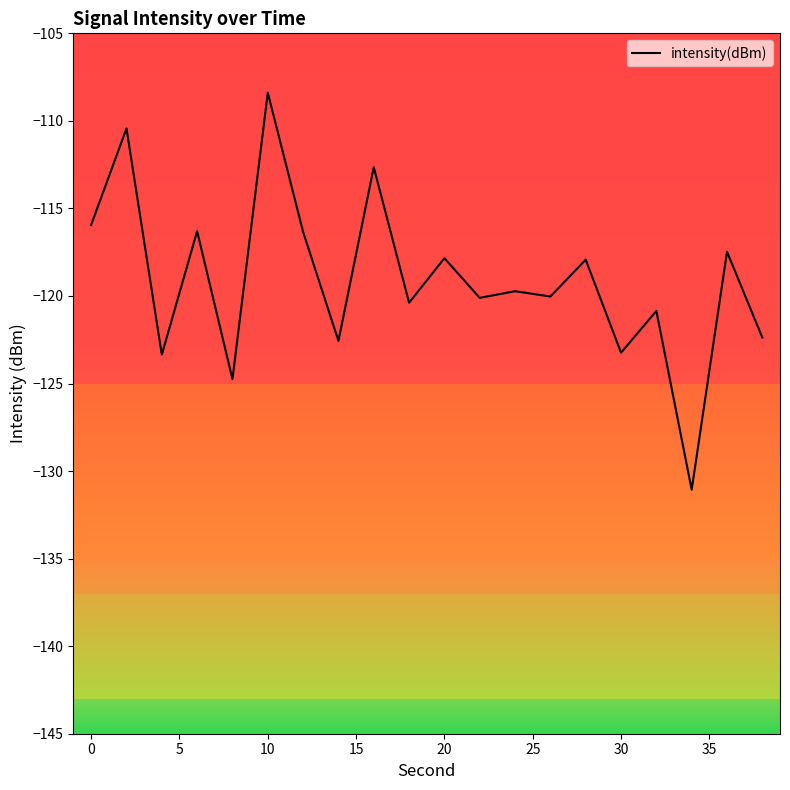

What is the difference between the maximum and minimum values?

22.7